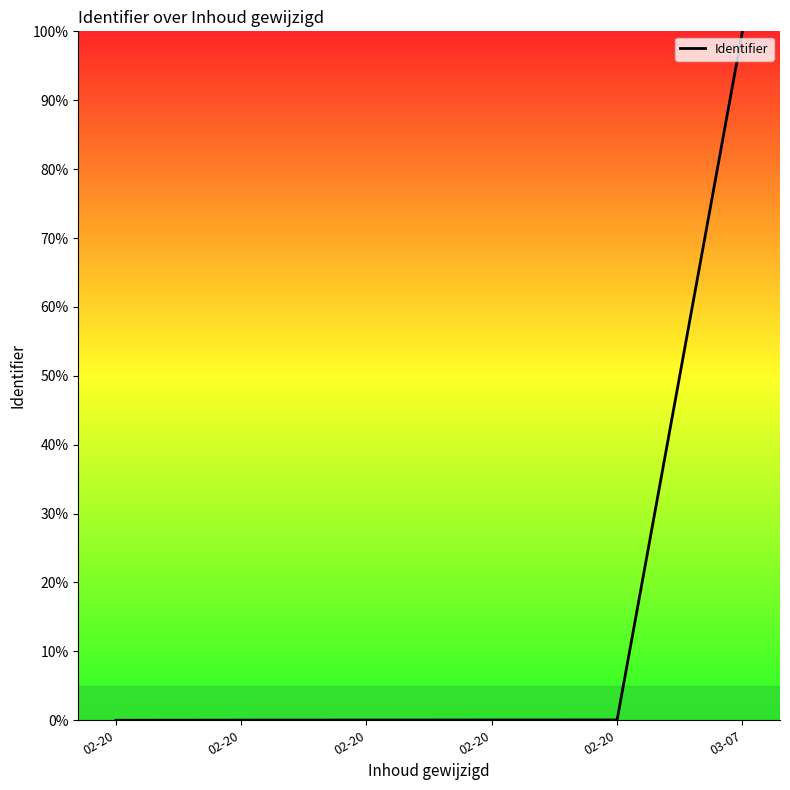

Count the number of categories in the chart.

6